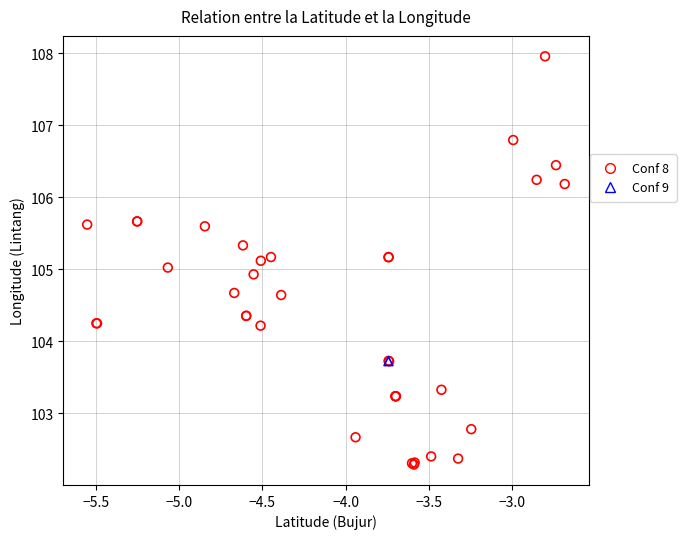

What are all the series names shown in the legend?

Conf 8, Conf 9